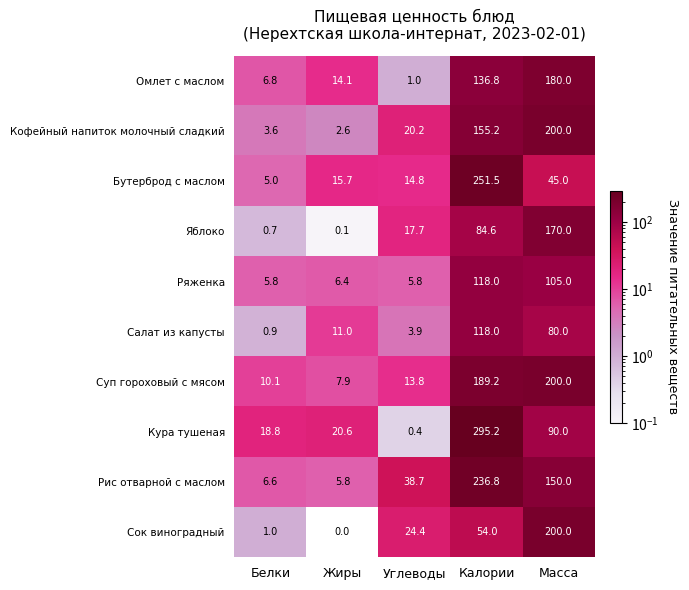

Rank the series at Жиры from lowest to highest value.

Сок виноградный, Яблоко, Кофейный напиток молочный сладкий, Рис отварной с маслом, Ряженка, Суп гороховый с мясом, Салат из капусты, Омлет с маслом, Бутерброд с маслом, Кура тушеная